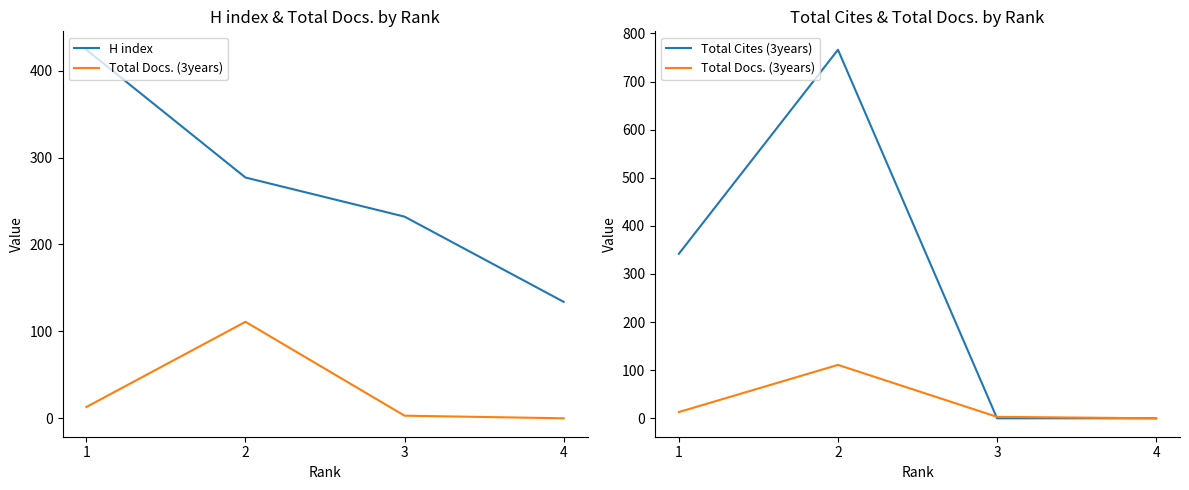

The Total Cites (3years) series shows -459 at 4. True or false?

False